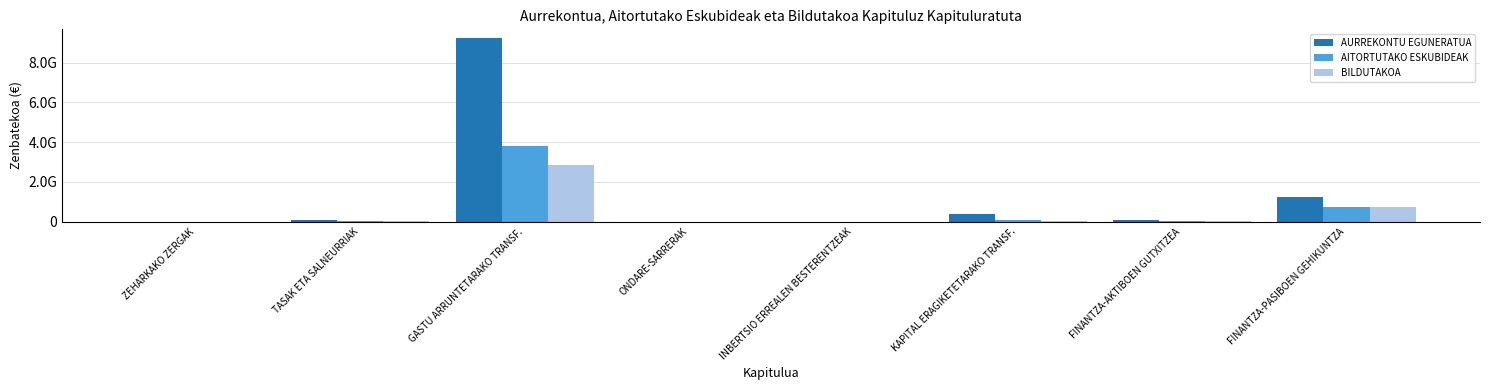

What are all the series names shown in the legend?

AURREKONTU EGUNERATUA, AITORTUTAKO ESKUBIDEAK, BILDUTAKOA